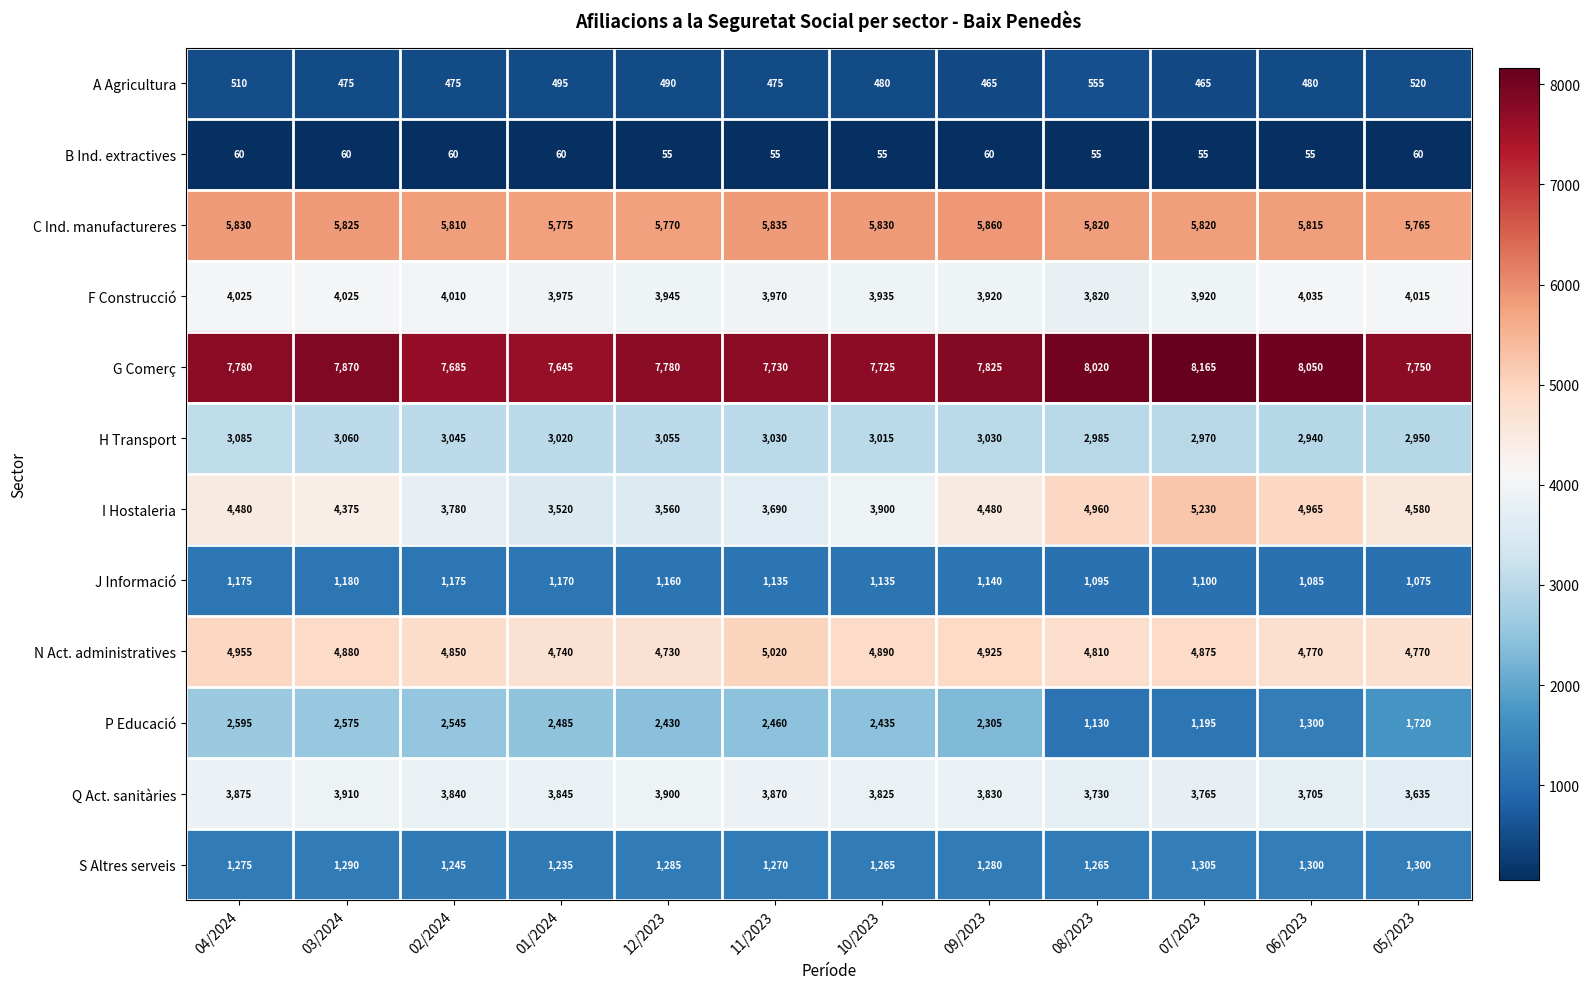

List the series in order of their peak value, highest first.

G Comerç, C Ind. manufactureres, I Hostaleria, N Act. administratives, F Construcció, Q Act. sanitàries, H Transport, P Educació, S Altres serveis, J Informació, A Agricultura, B Ind. extractives